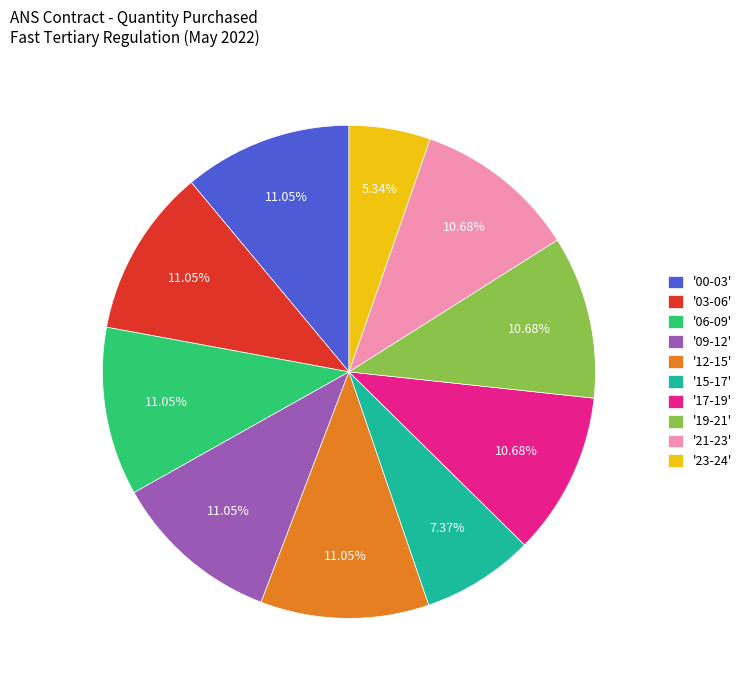

Combined, do '17-19' and '09-12' account for over 50%?

No